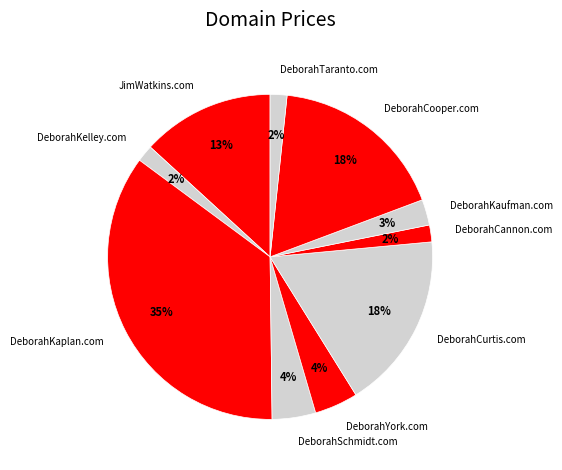

How many slices are in this pie chart?

10